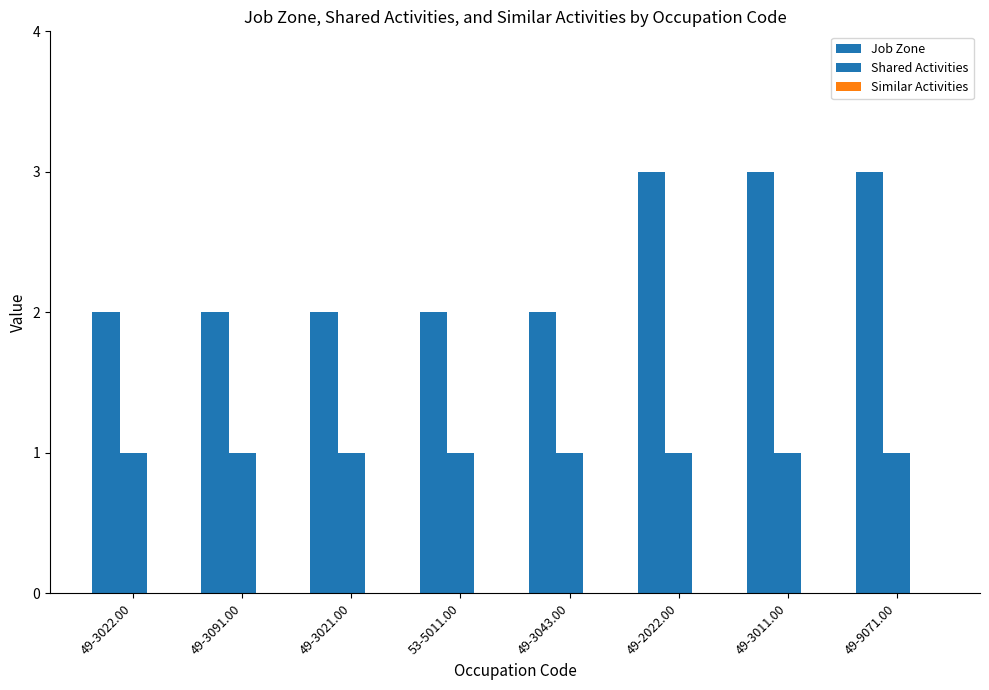

Reading right to left, transcribe all the data shown in this chart.

Job Zone: 49-9071.00=3	49-3011.00=3	49-2022.00=3	49-3043.00=2	53-5011.00=2	49-3021.00=2	49-3091.00=2	49-3022.00=2
Shared Activities: 49-9071.00=1	49-3011.00=1	49-2022.00=1	49-3043.00=1	53-5011.00=1	49-3021.00=1	49-3091.00=1	49-3022.00=1
Similar Activities: 49-9071.00=0	49-3011.00=0	49-2022.00=0	49-3043.00=0	53-5011.00=0	49-3021.00=0	49-3091.00=0	49-3022.00=0